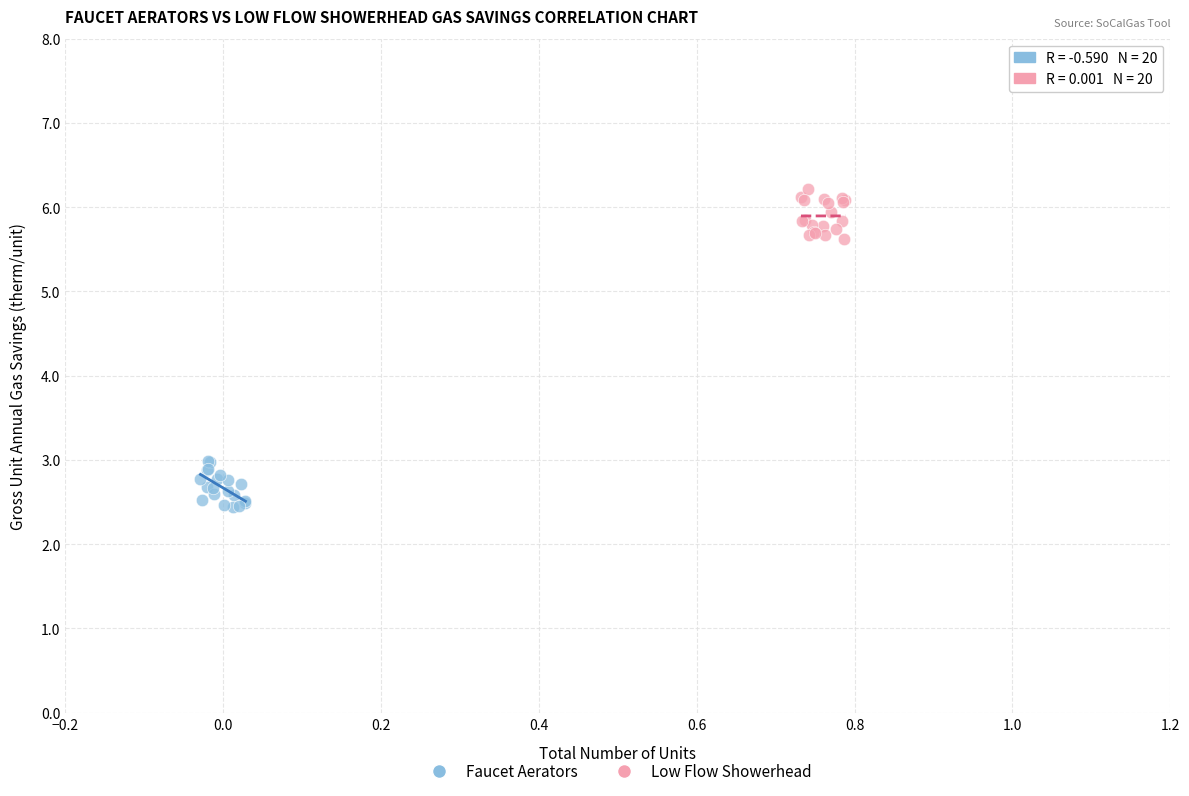

Which series contains the highest Y value?

Low Flow Showerhead